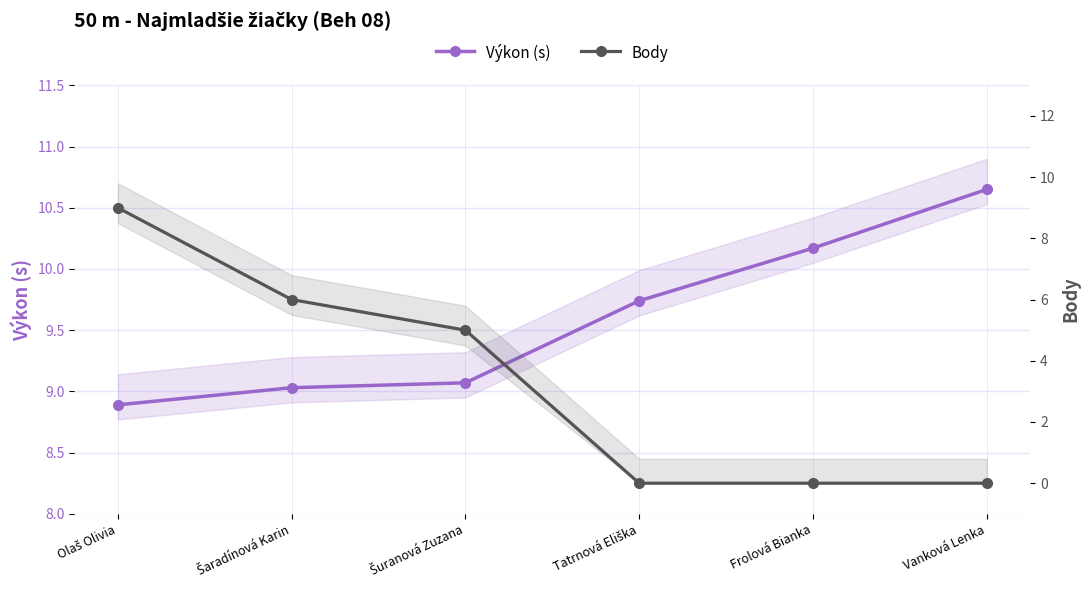

Which label corresponds to the largest value in the chart?

Vanková Lenka